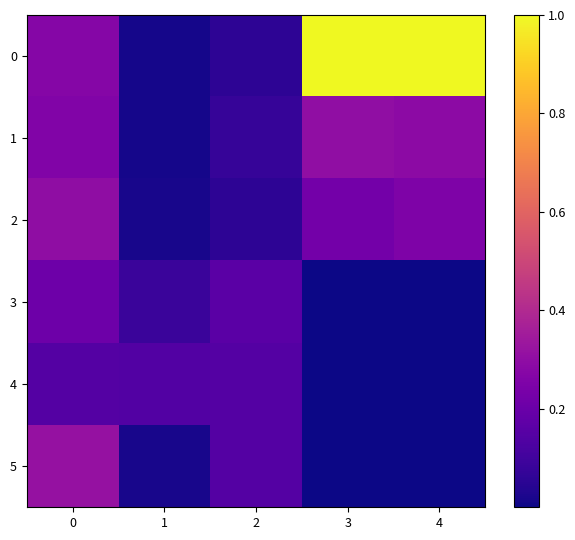

List the series in order of their peak value, highest first.

0, 5, 1, 2, 3, 4